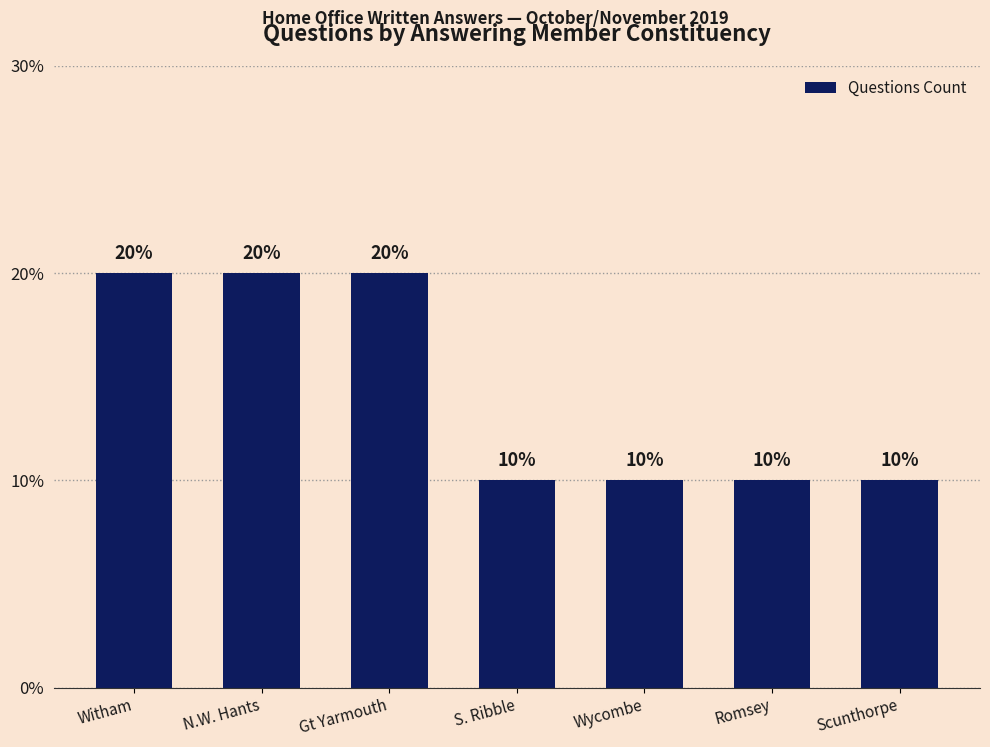

Which has a higher value, Wycombe or N.W. Hants?

N.W. Hants